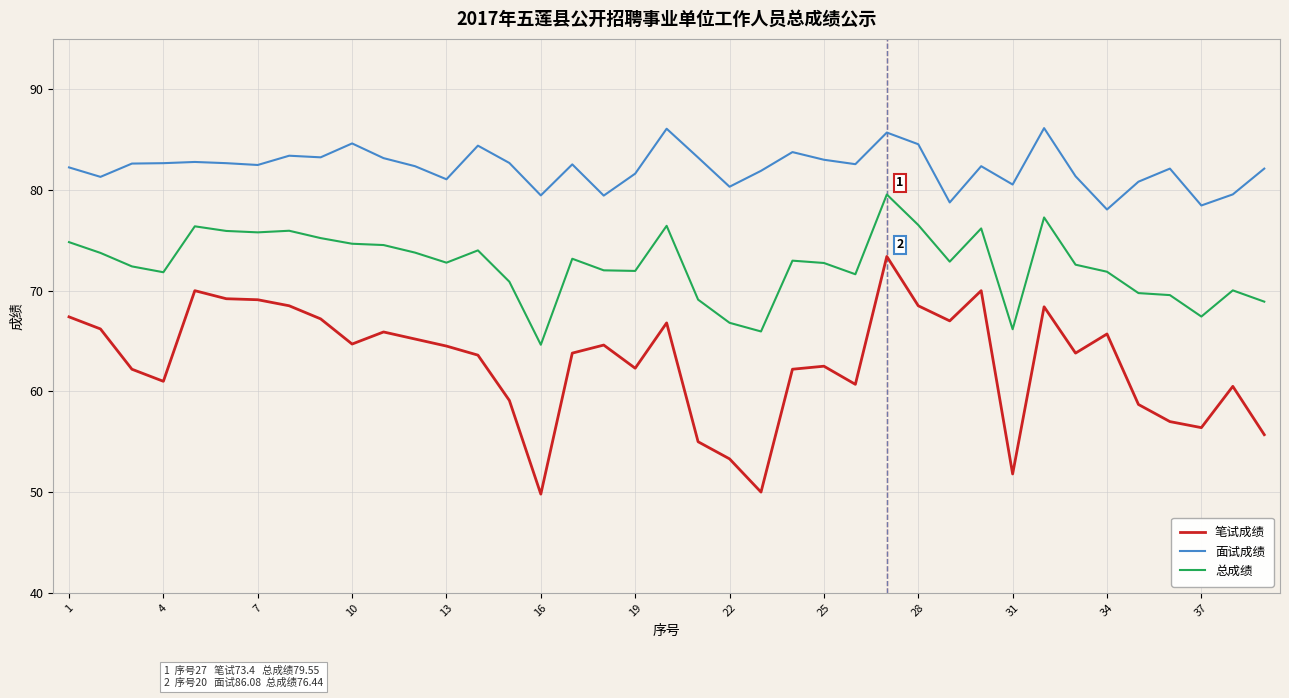

Rank the series by their maximum value, from lowest to highest.

笔试成绩, 总成绩, 面试成绩